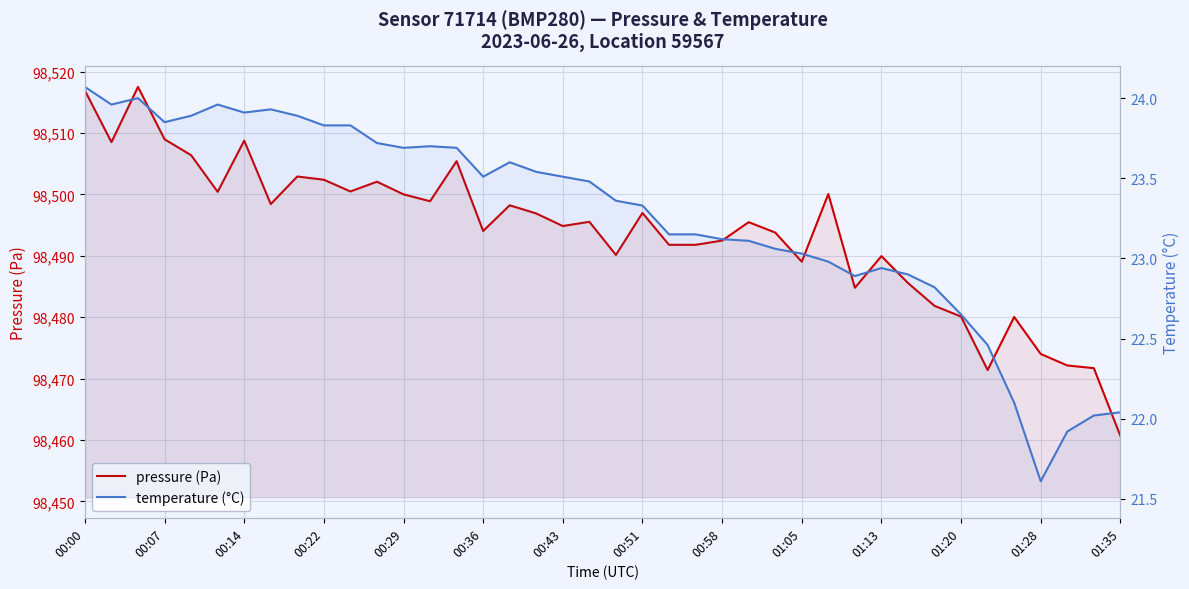

At which category does temperature (°C) reach its first local valley?

00:07